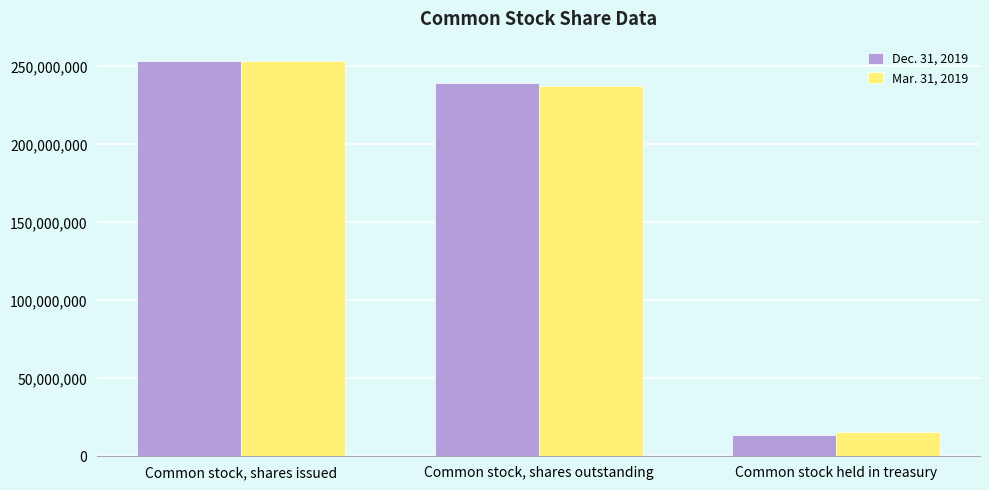

Which series changed the most between Common stock, shares outstanding and Common stock held in treasury?

Dec. 31, 2019